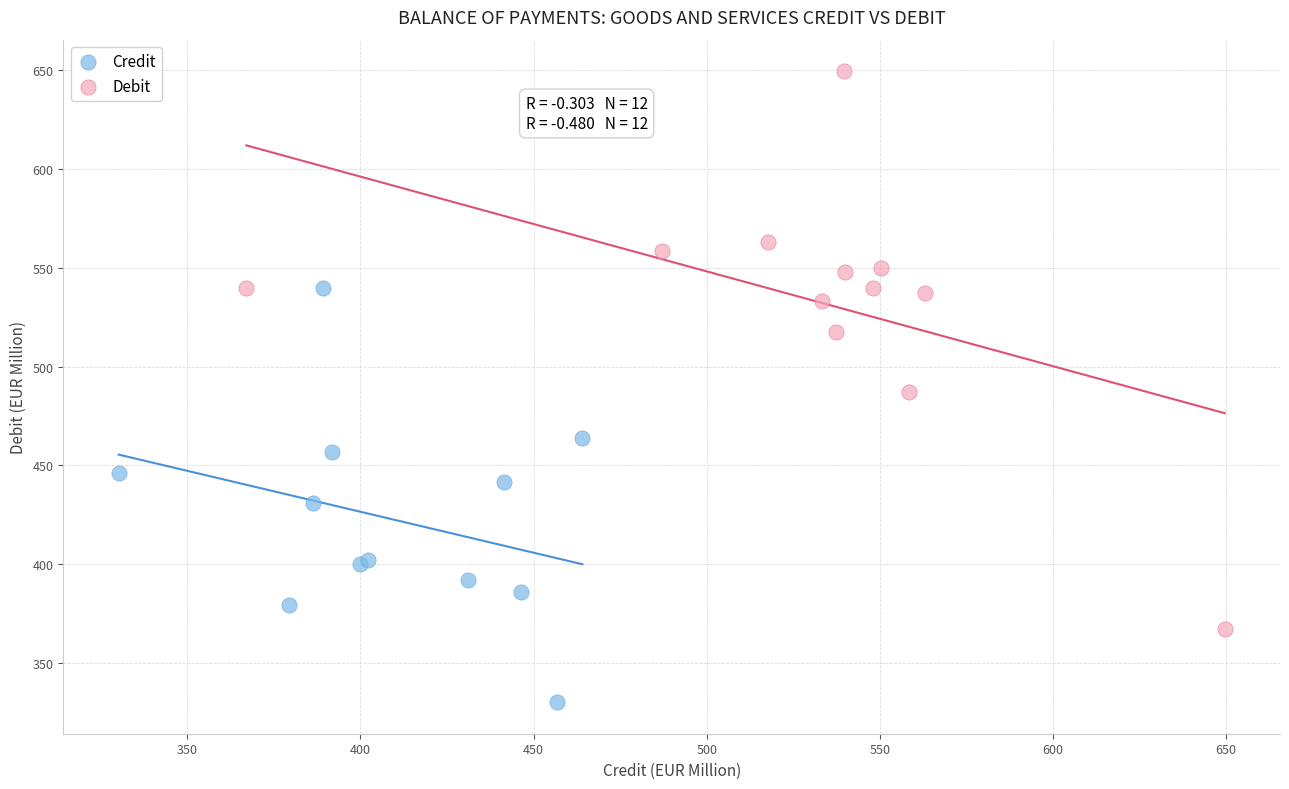

Which series has the widest spread of Y values?

Debit